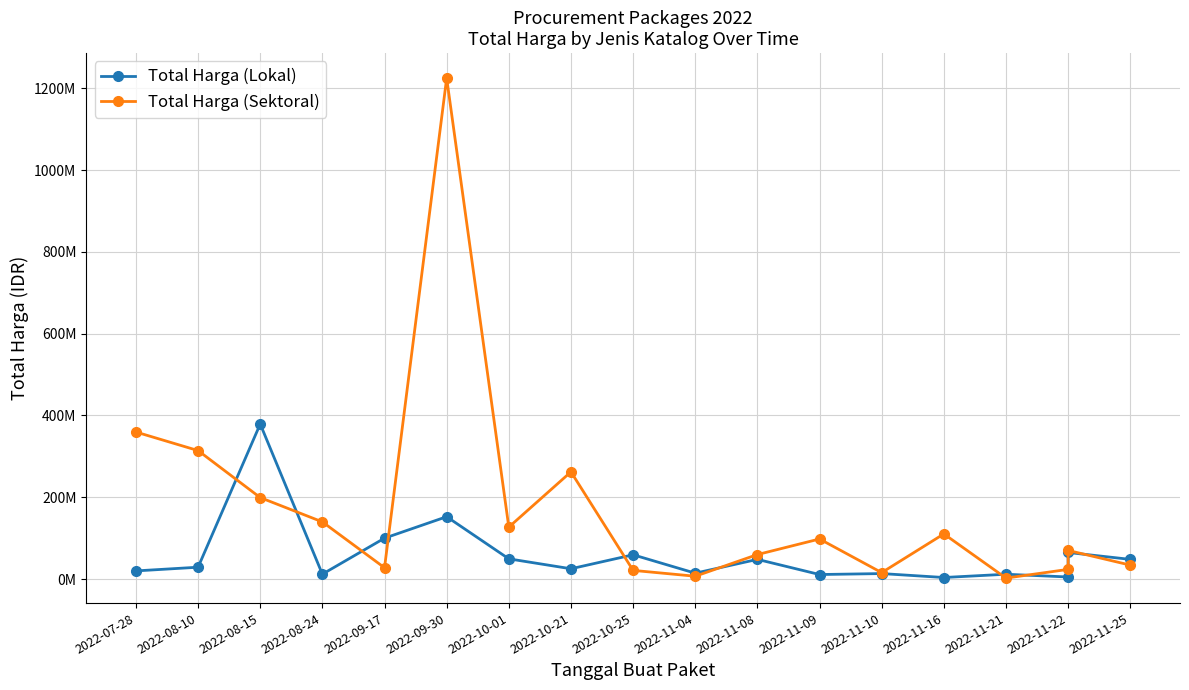

What is the maximum value shown in the chart?

1224682000